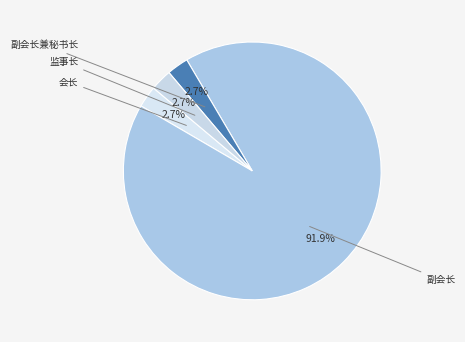

How many segments does this pie chart have?

4